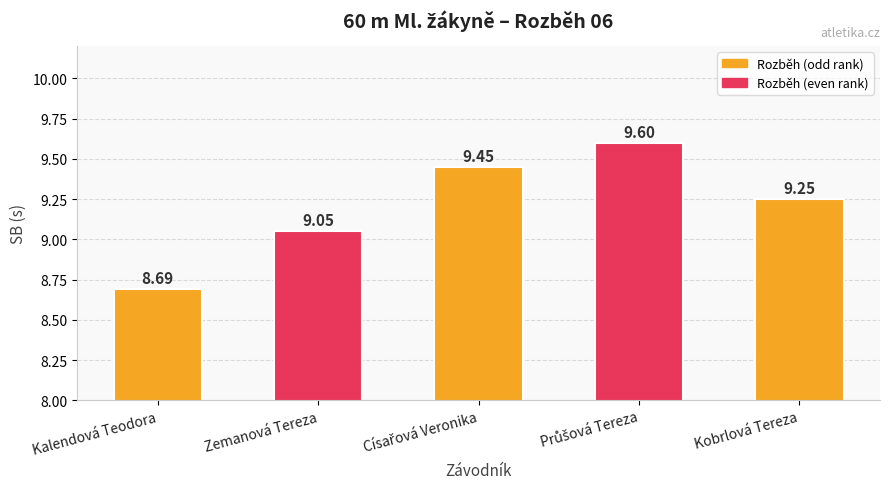

What is the maximum value shown in the chart?

9.6